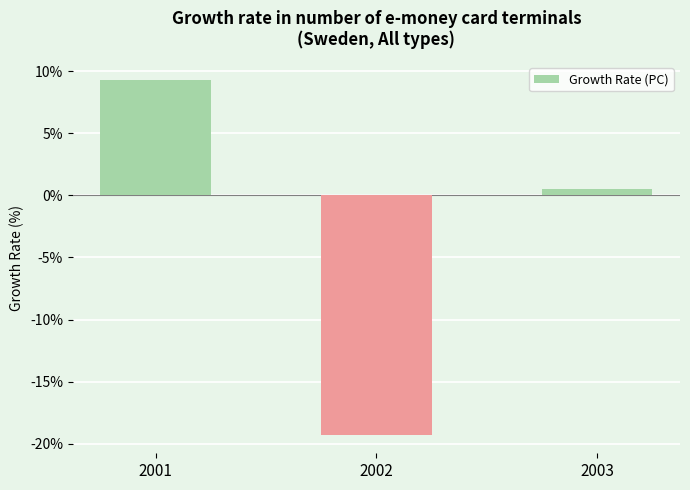

What is the change in value from 2001 to 2002?

-28.6